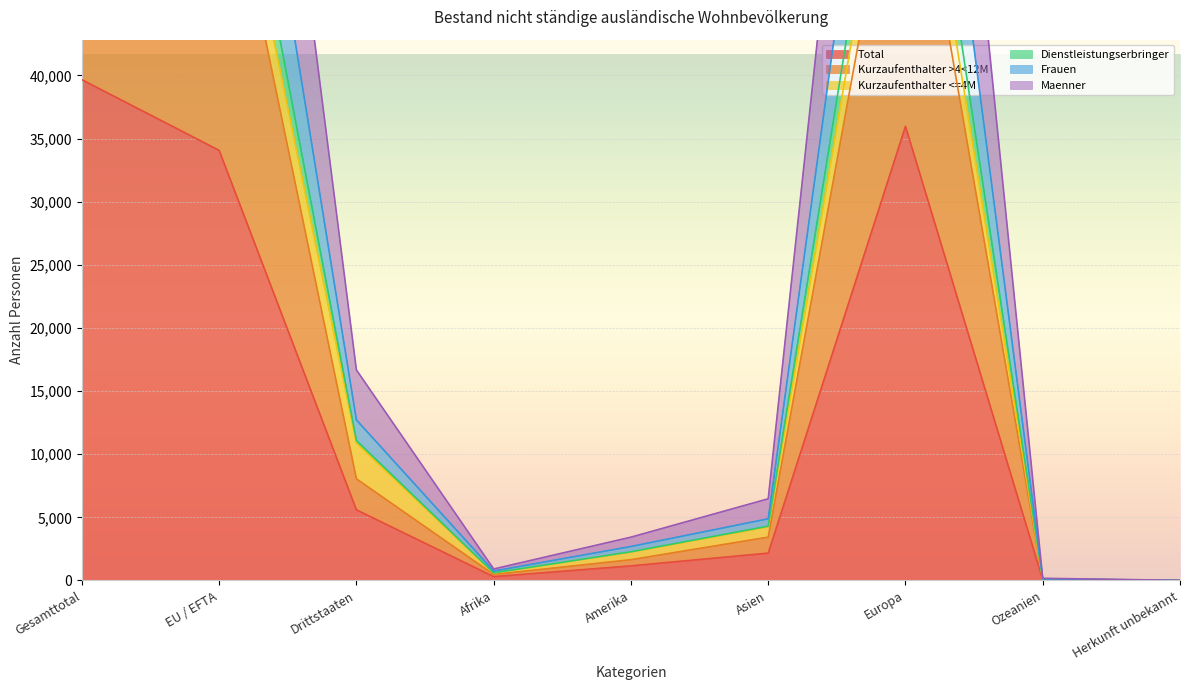

At which label is Maenner closest to 37411?

EU / EFTA